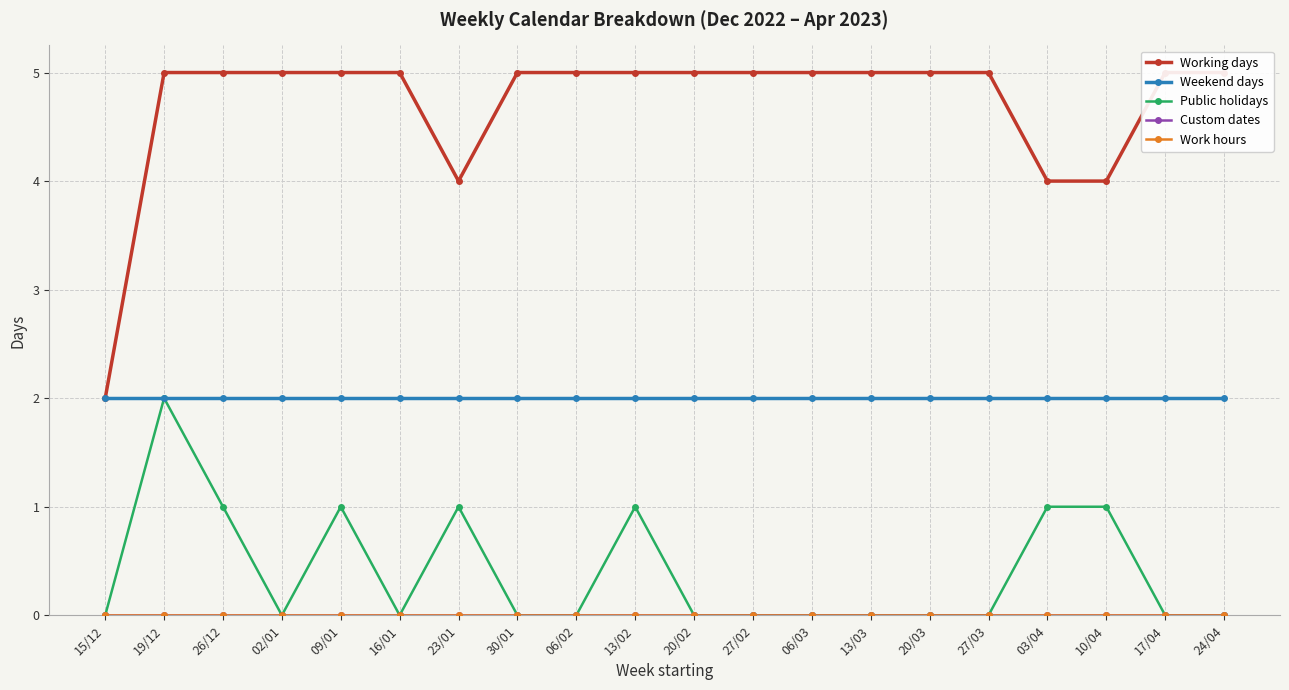

True or false: Weekend days has more than 2 points higher than both neighbors.

False